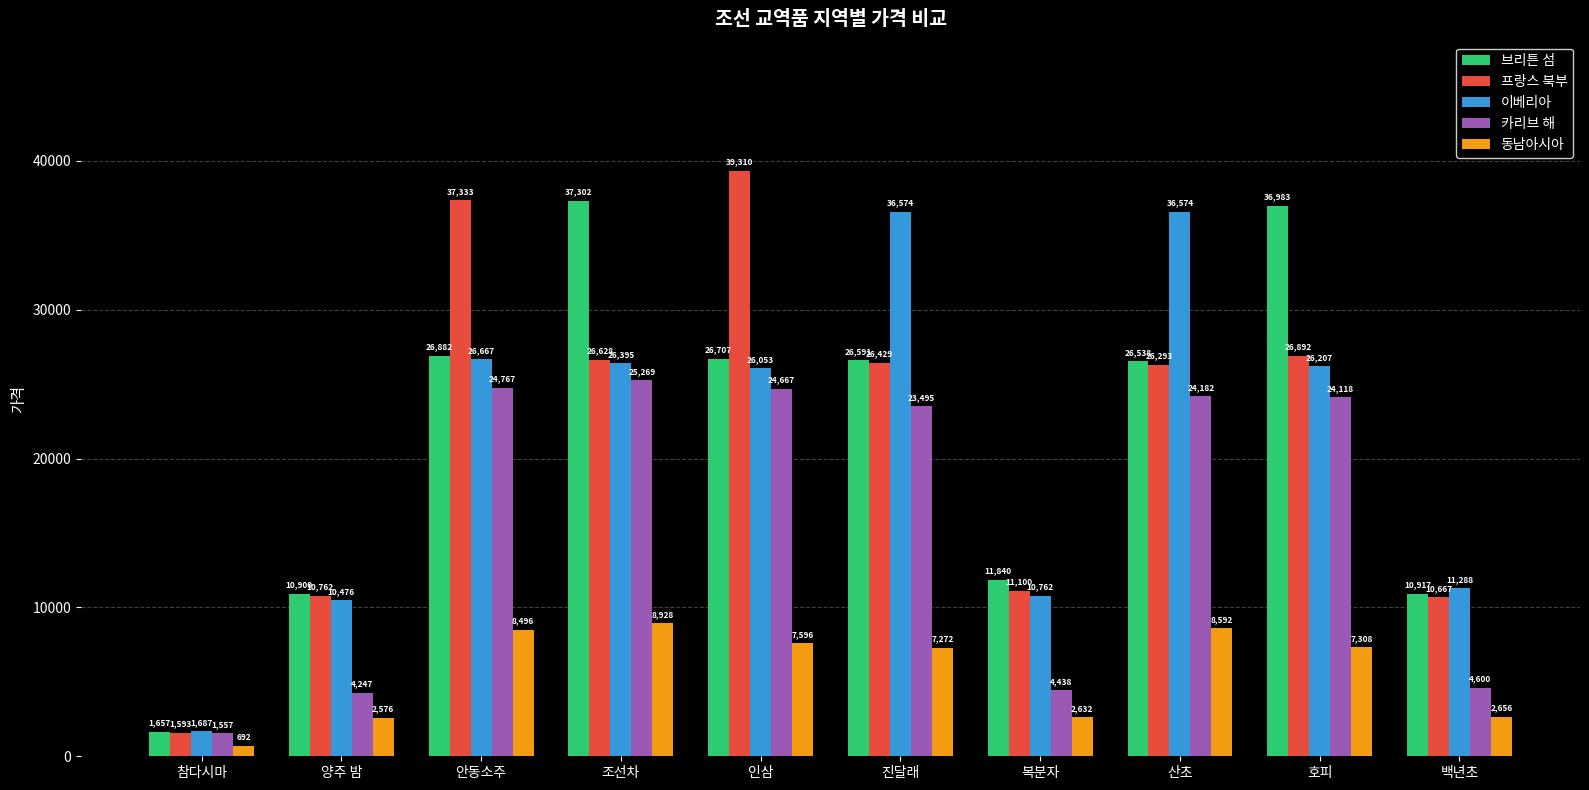

At how many categories does at least one series exceed 15258?

6